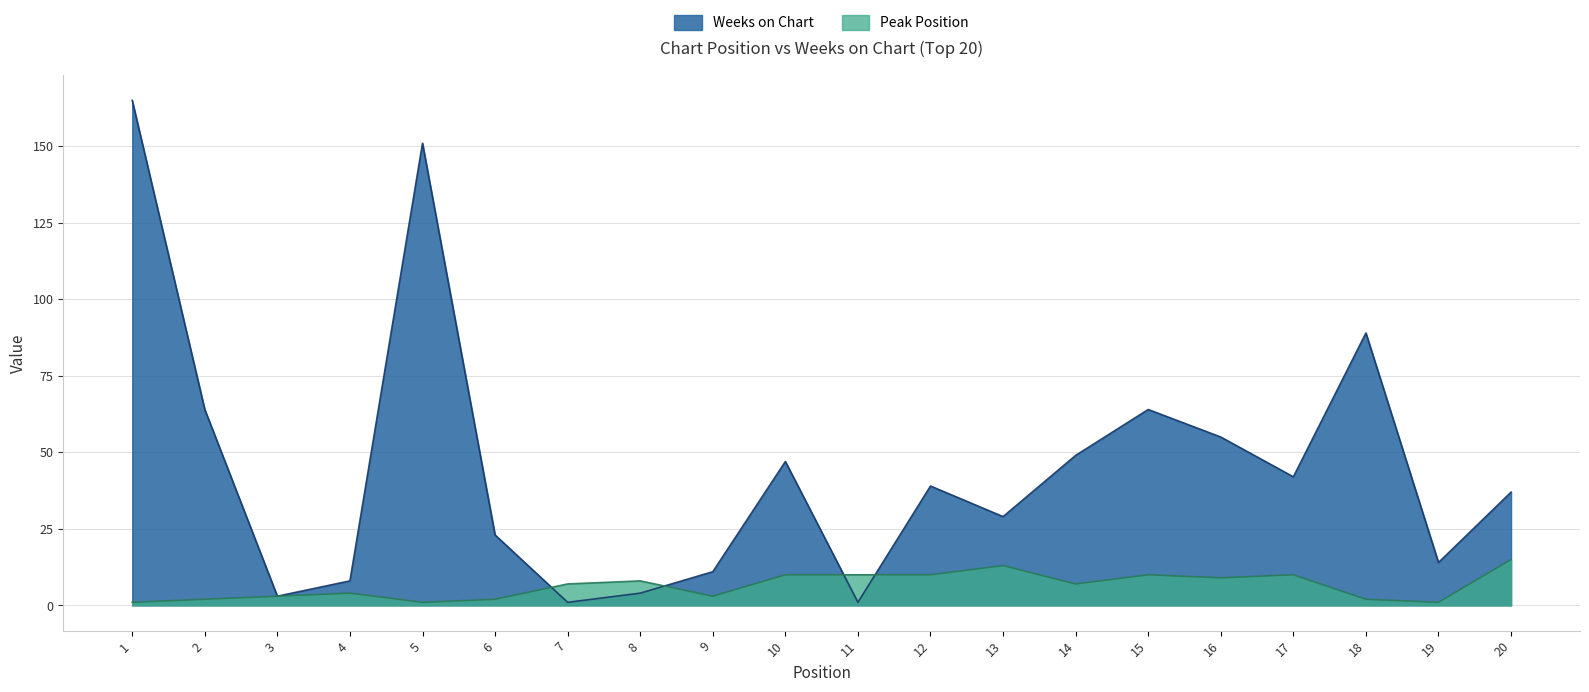

Which series has the widest spread of values?

Weeks on Chart